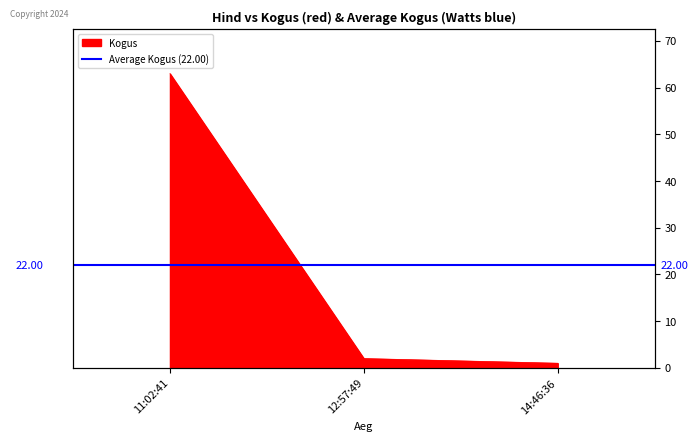

The chart shows a value of 2 at 12:57:49. True or false?

True